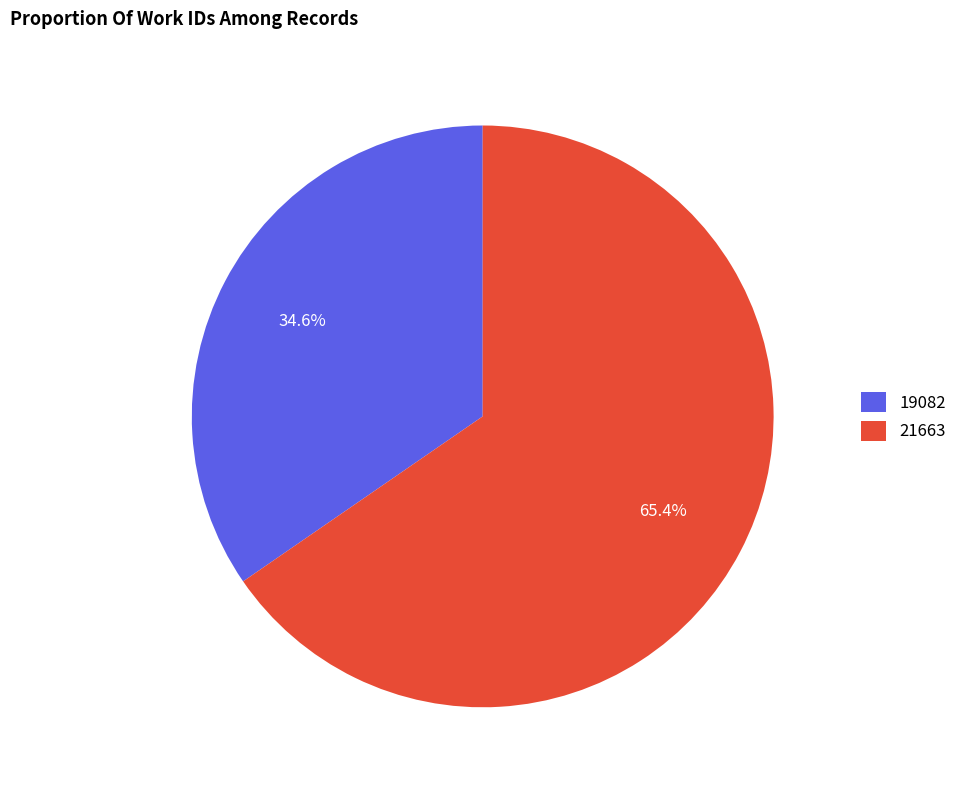

Is it true that 21663 is 65% of the pie?

True